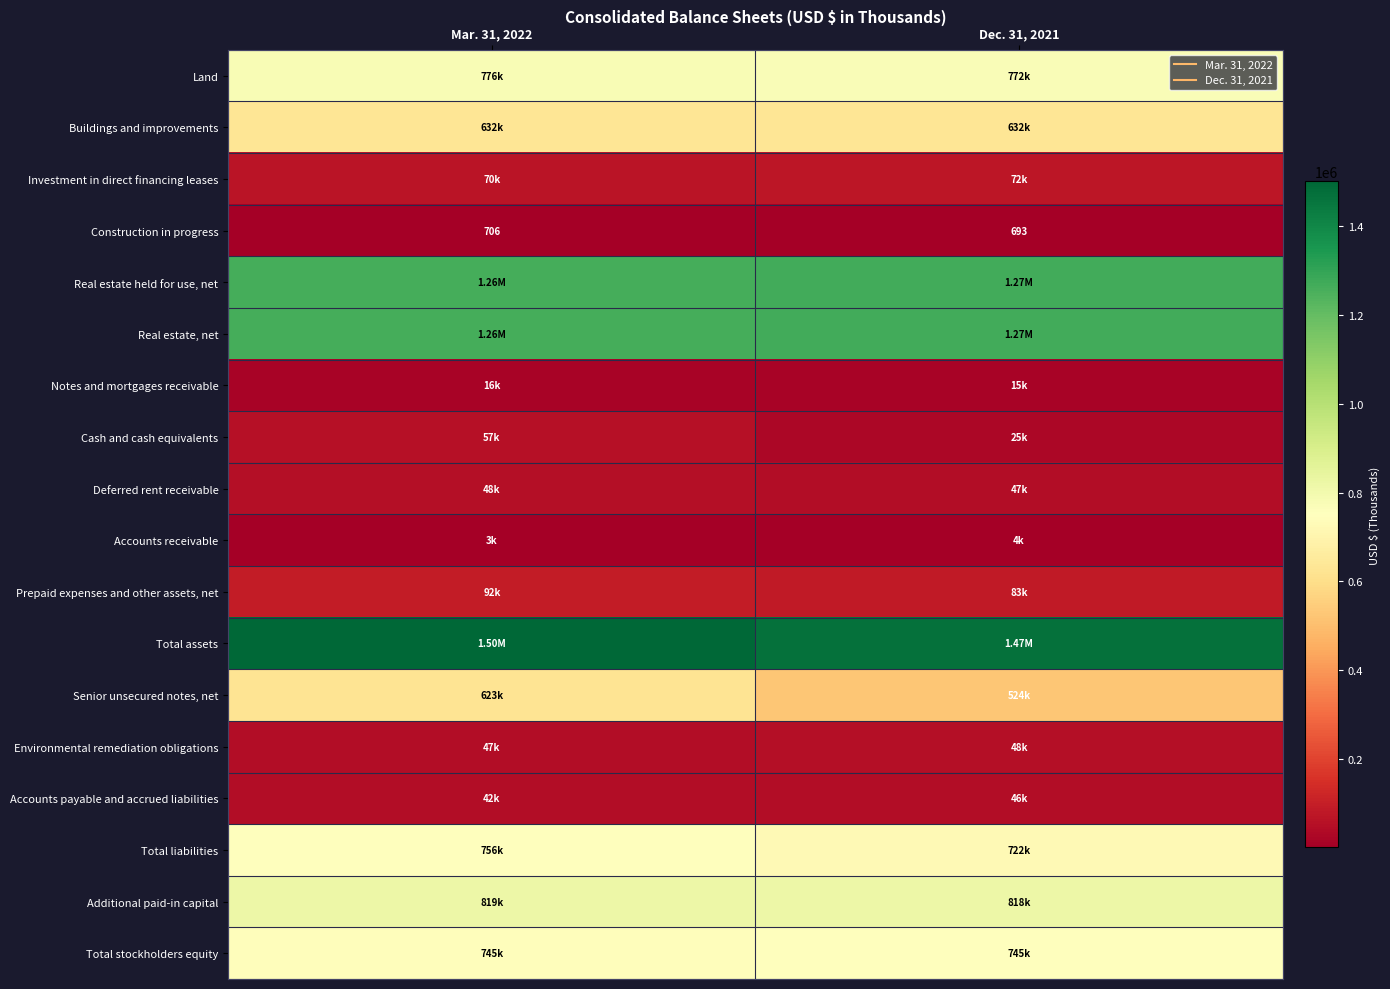

The Accounts payable and accrued liabilities series shows 75061 at Dec. 31, 2021. True or false?

False